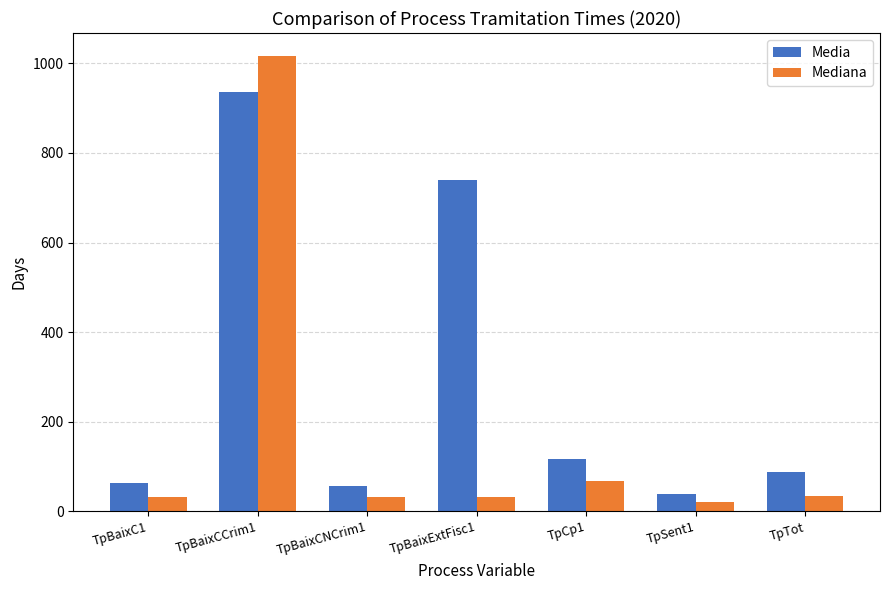

At TpBaixC1, list the series in order from smallest to largest.

Mediana, Media